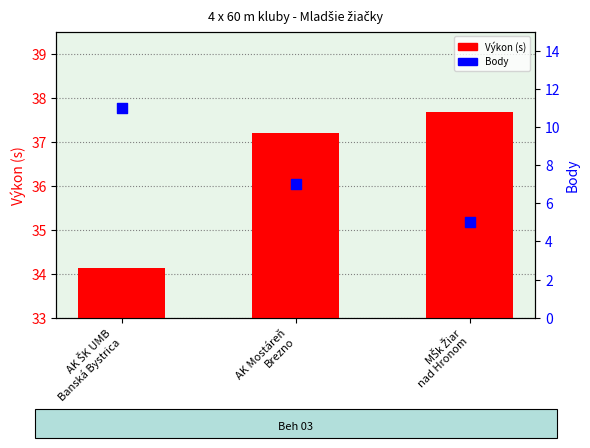

At how many categories does at least one series exceed 9?

3